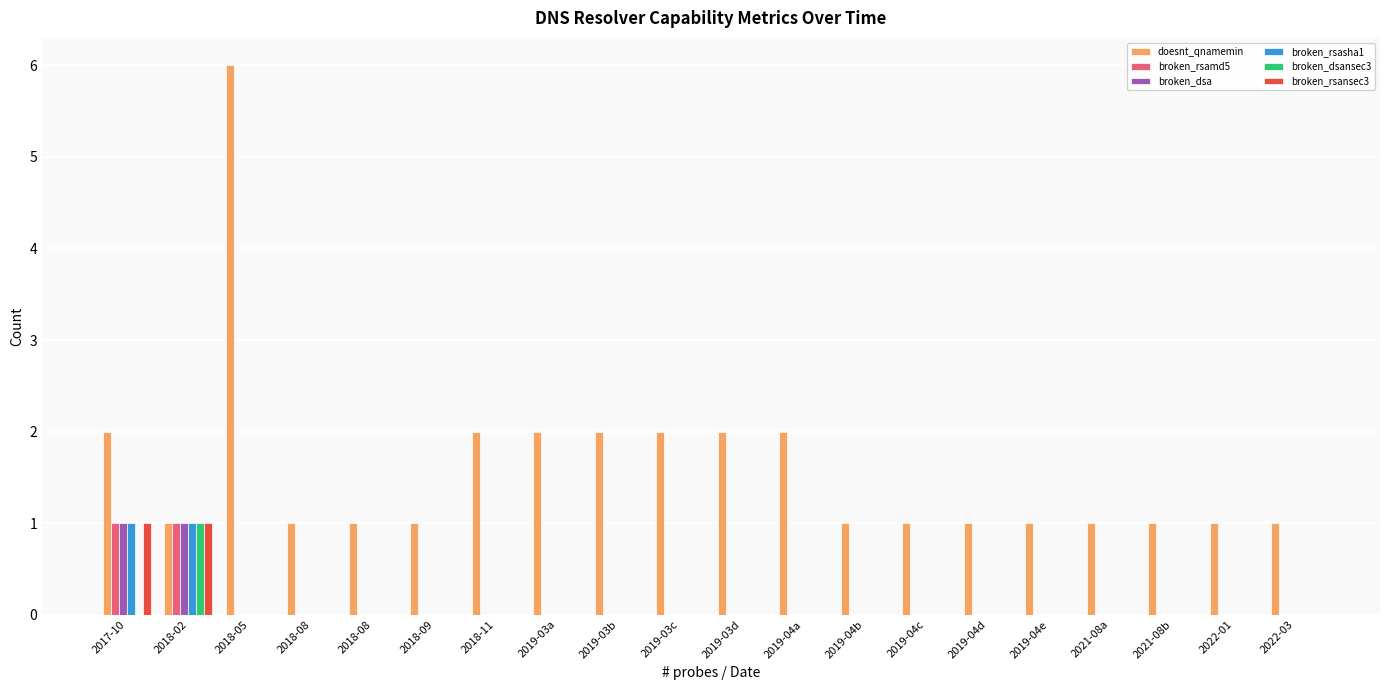

Rank the series by their maximum value, from lowest to highest.

broken_rsamd5, broken_dsa, broken_rsasha1, broken_dsansec3, broken_rsansec3, doesnt_qnamemin